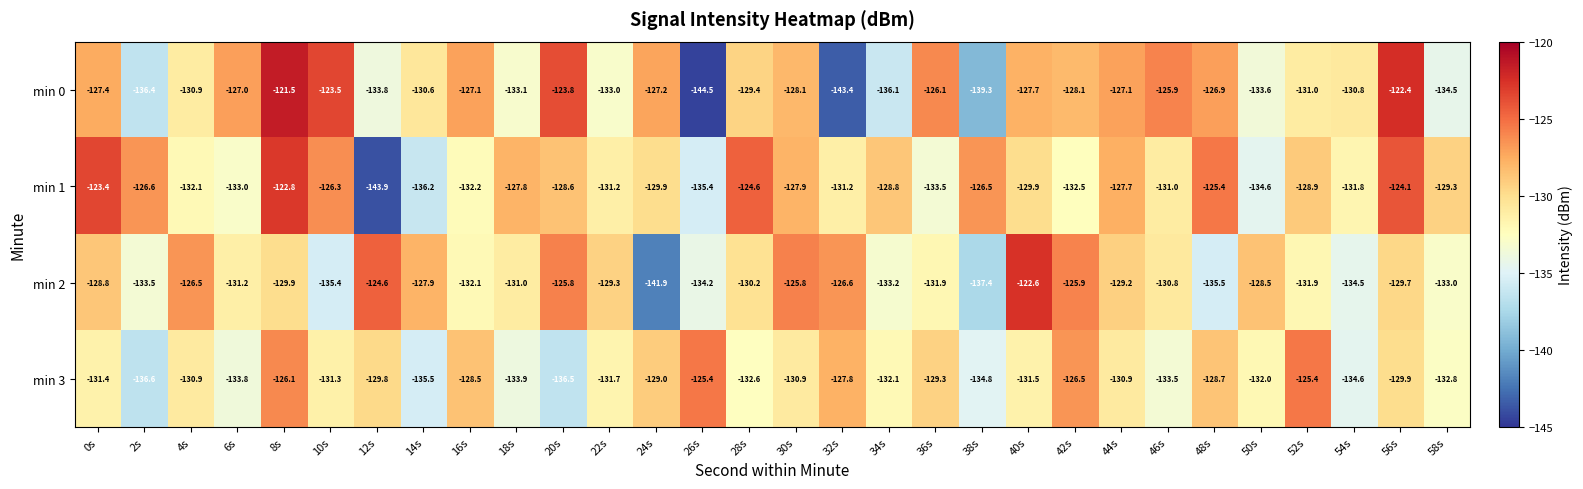

Count the number of data series in this chart.

4